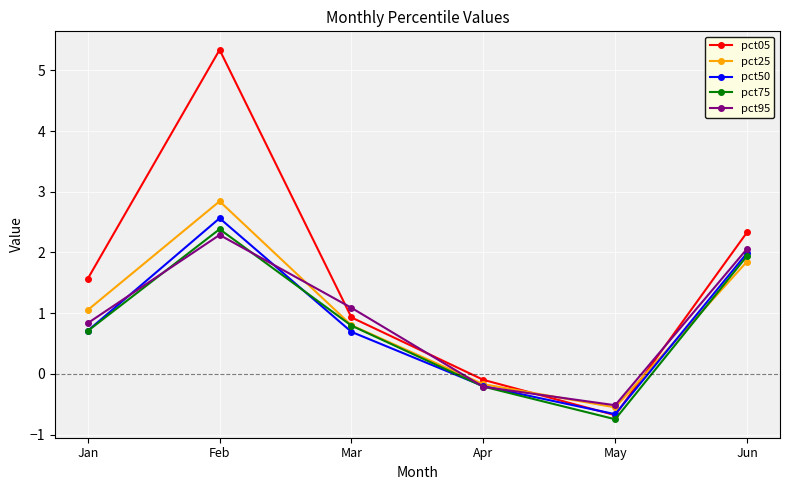

At how many categories does at least one series exceed 1?

4